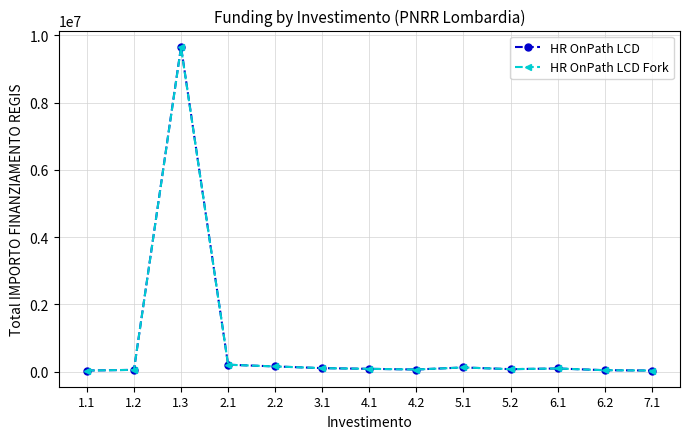

What are all the series names shown in the legend?

HR OnPath LCD, HR OnPath LCD Fork